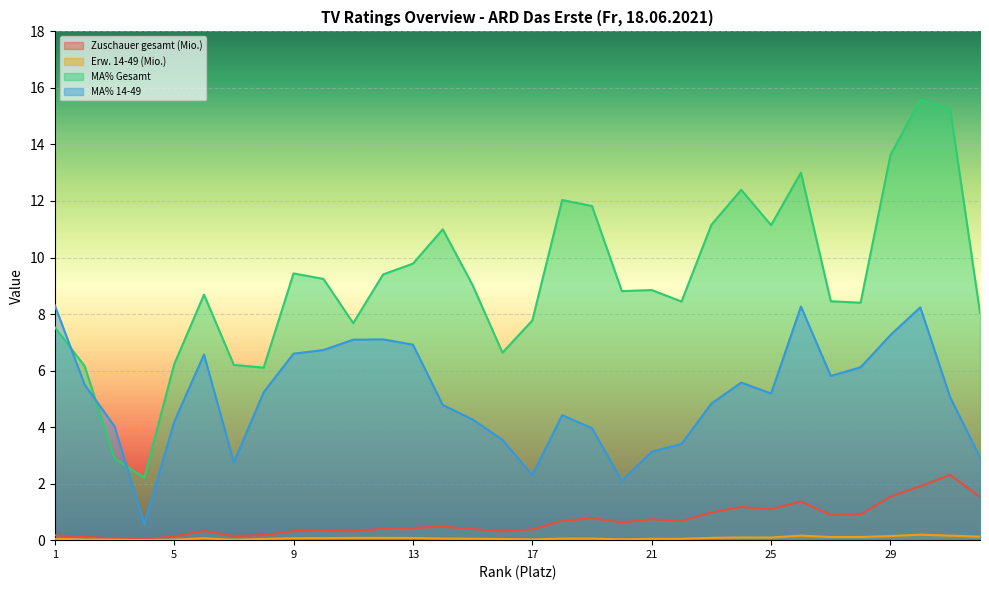

How many lines are shown in the chart?

4